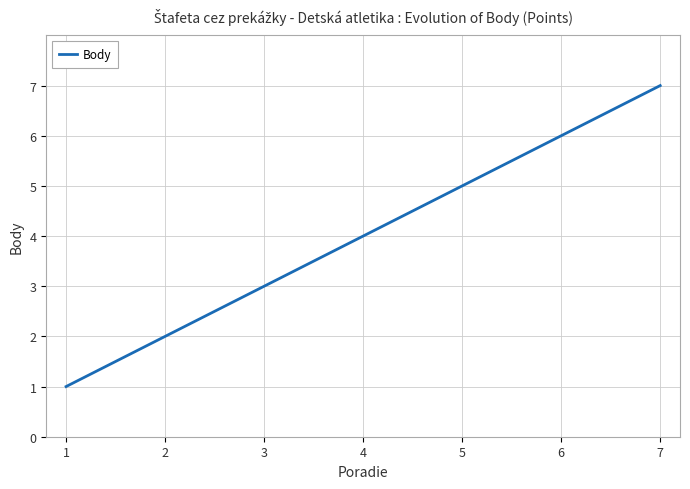

List the labels in order of value, smallest first.

1, 2, 3, 4, 5, 6, 7